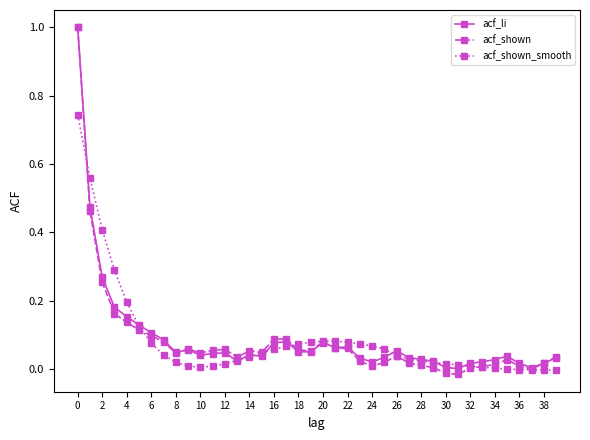

Which series has the largest range (max minus min)?

acf_shown